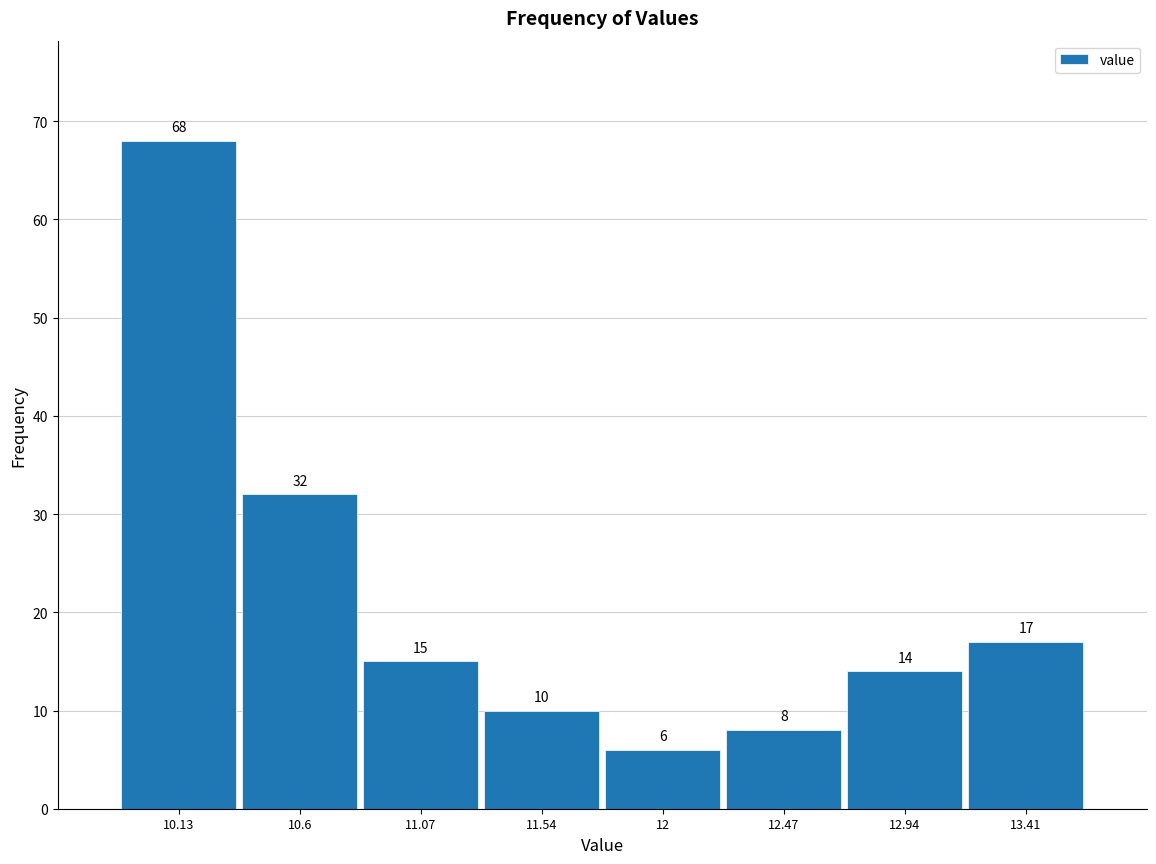

Reading left to right, list every bar in this chart as the range it spans on the x-axis followed by its height. The bar edges are not printed on the chart, so give them approximately, as read against the axis.

9.90 to 10.35: 68
10.35 to 10.85: 32
10.85 to 11.30: 15
11.30 to 11.75: 10
11.75 to 12.25: 6
12.25 to 12.70: 8
12.70 to 13.15: 14
13.15 to 13.65: 17